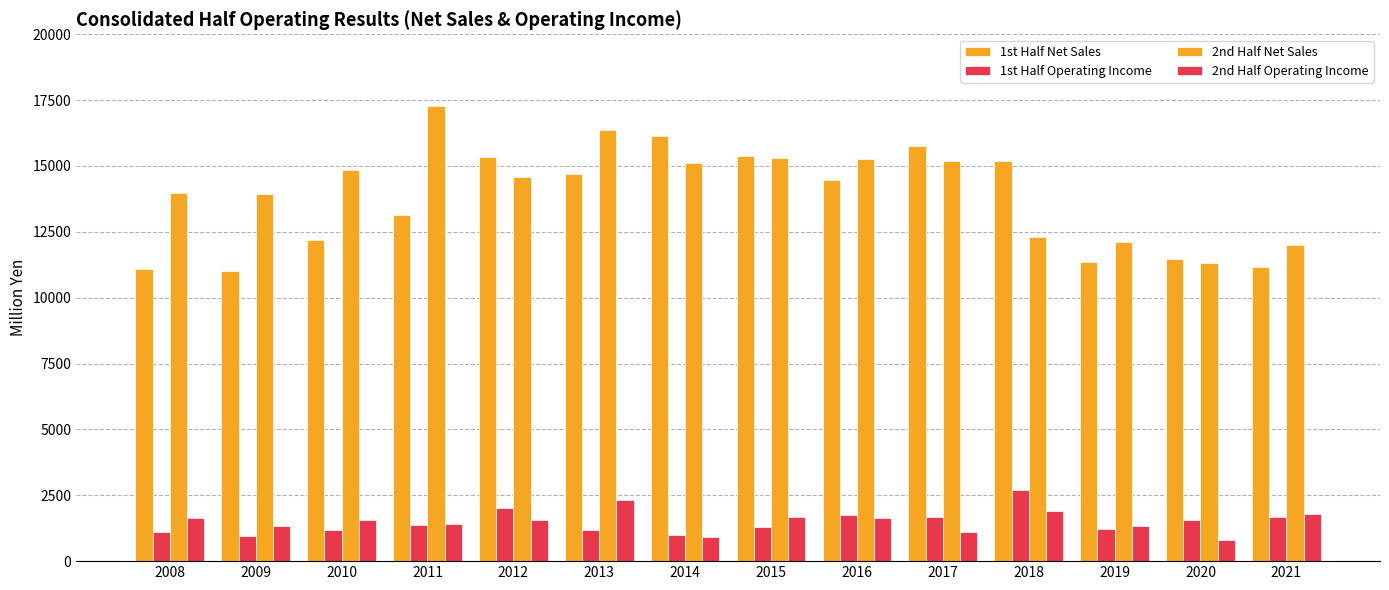

How many bars are there in total?

56